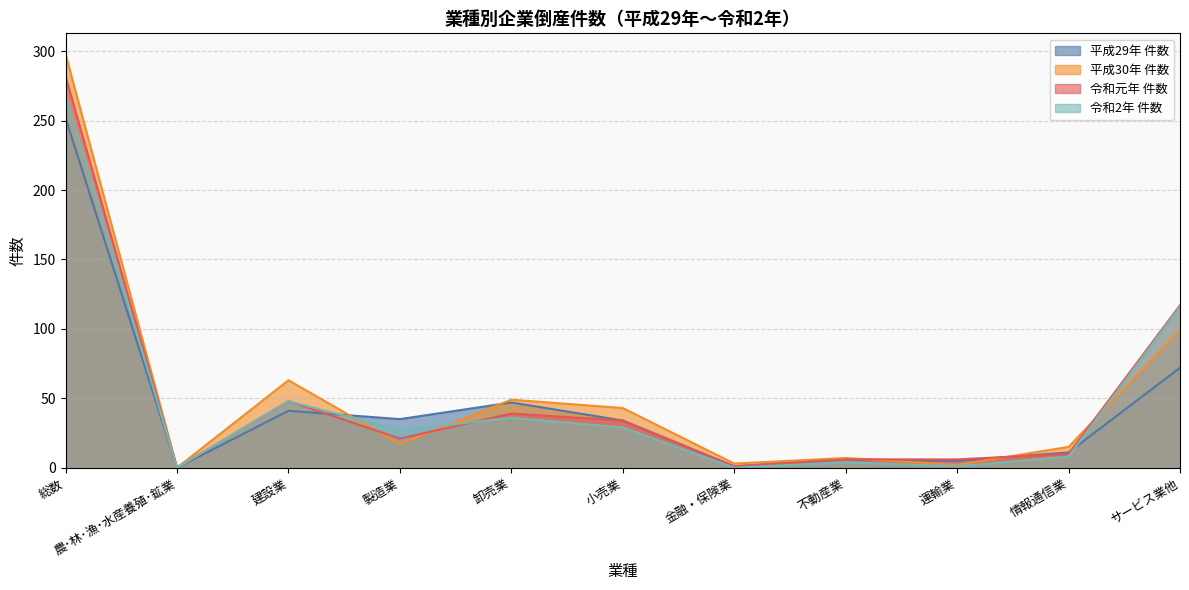

What is the label of the 10th point from the right?

農･林･漁･水産養殖･鉱業